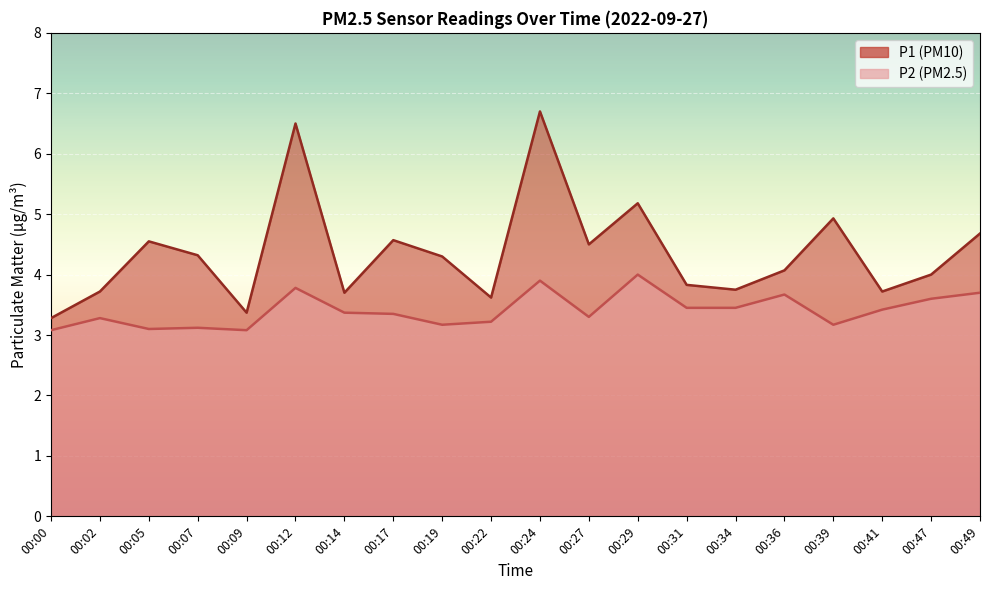

Which series has the largest total across all categories?

P1